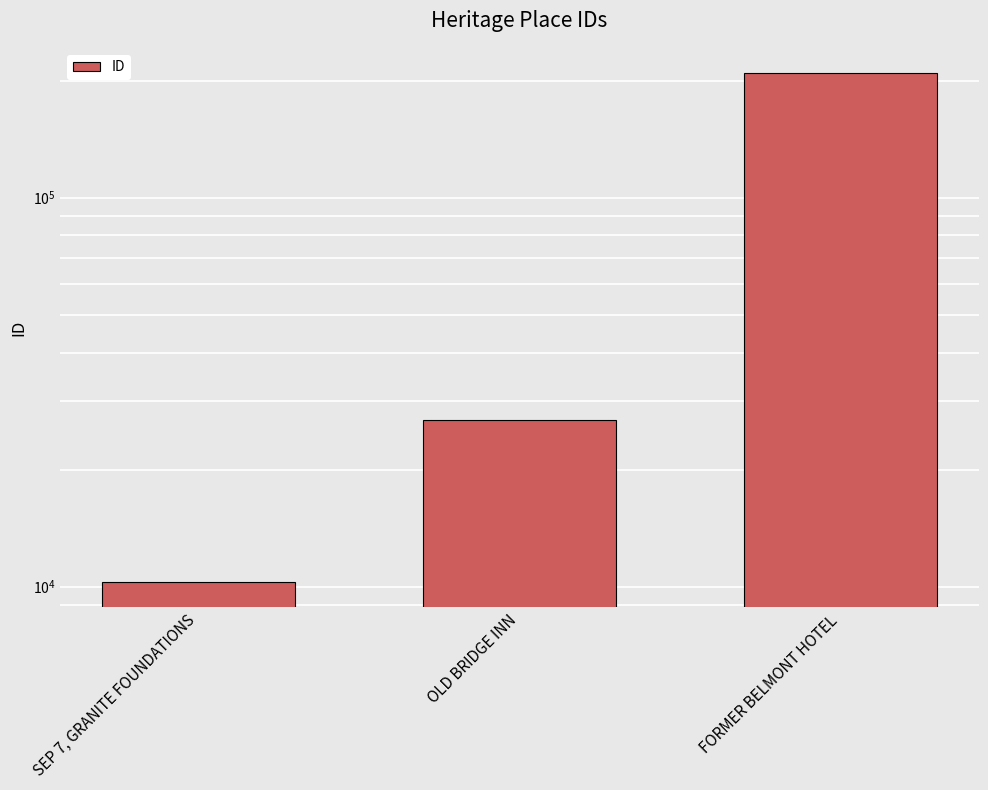

True or false: the data shows 10287 at SEP 7, GRANITE FOUNDATIONS.

True